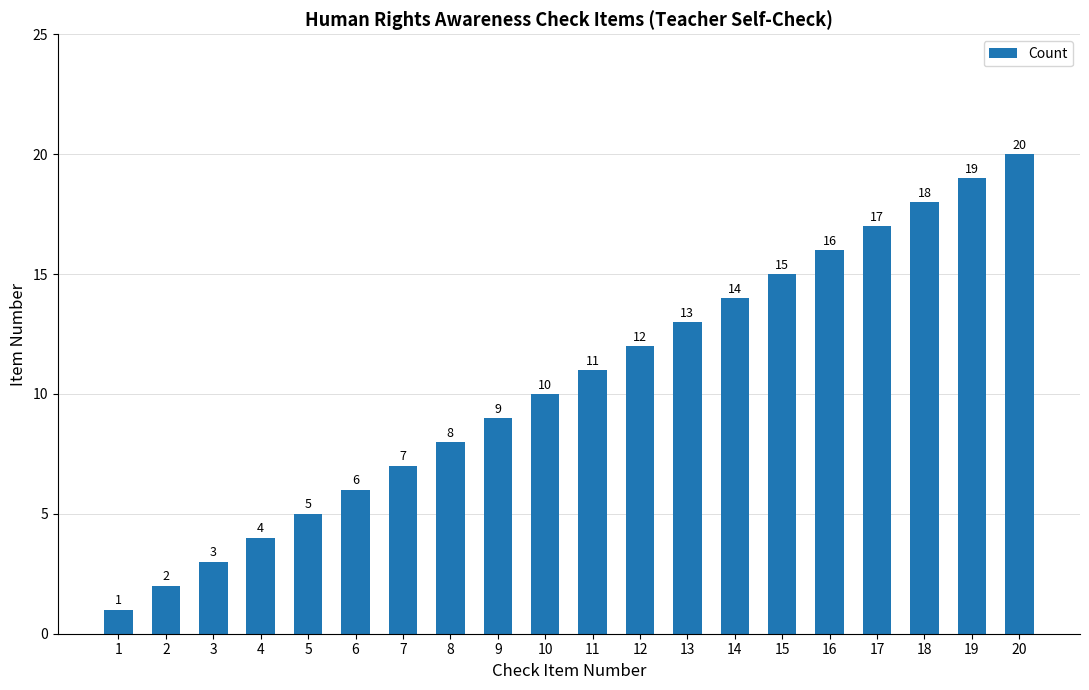

Rank the categories by value from lowest to highest.

1, 2, 3, 4, 5, 6, 7, 8, 9, 10, 11, 12, 13, 14, 15, 16, 17, 18, 19, 20